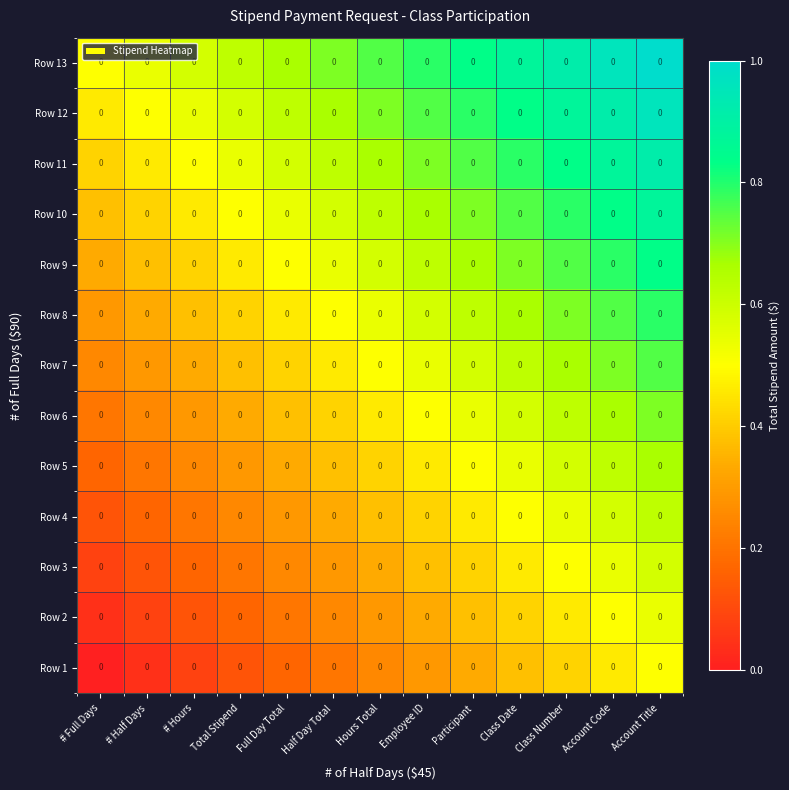

What is the total value across all series at Class Number?

8.7